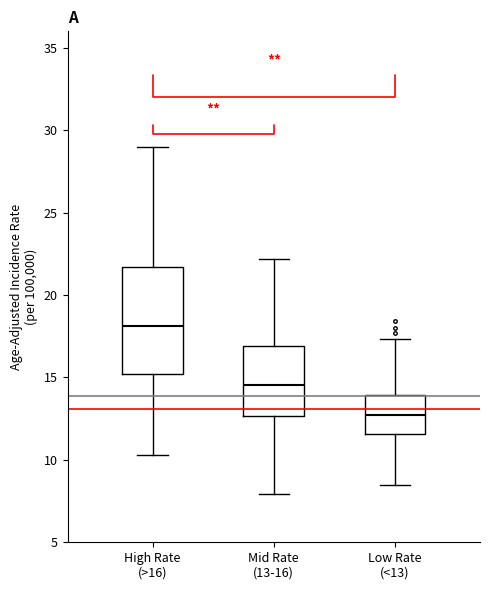

Reading left to right, read every box against the y-axis: the position of its median line, the range the box covers, and the ends of its whiskers. The values are not printed on the chart, so give them approximately, as read against the axis.

High Rate (>16): median 18.0, box 15.0 to 21.5, whiskers 10.5 to 29.0
Mid Rate (13-16): median 14.5, box 12.5 to 17.0, whiskers 8.0 to 22.0
Low Rate (<13): median 12.5, box 11.5 to 14.0, whiskers 8.5 to 17.5